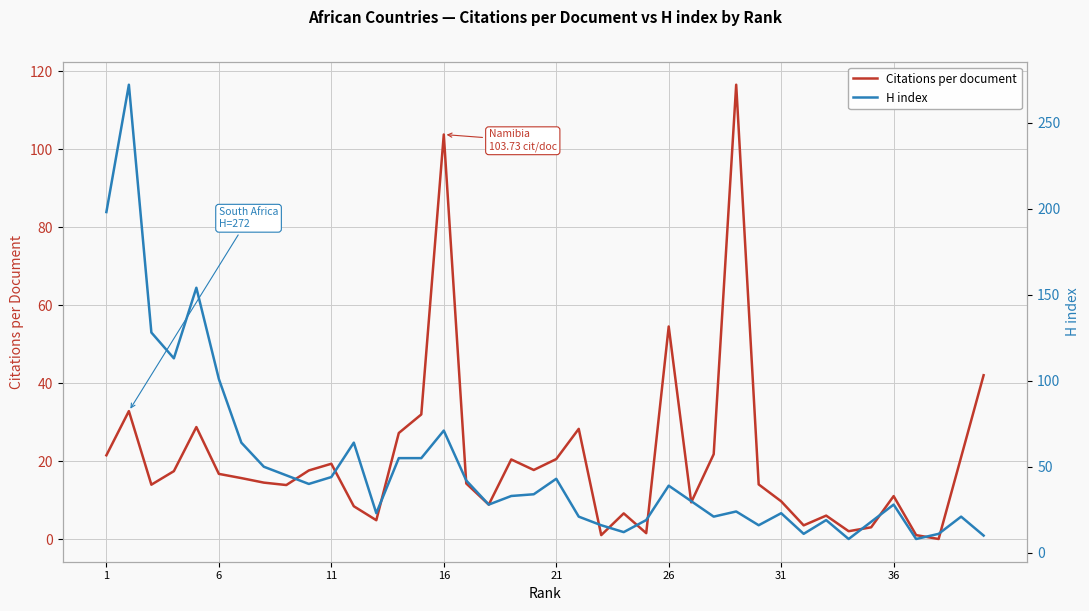

What is the maximum value for Citations per document?

116.5